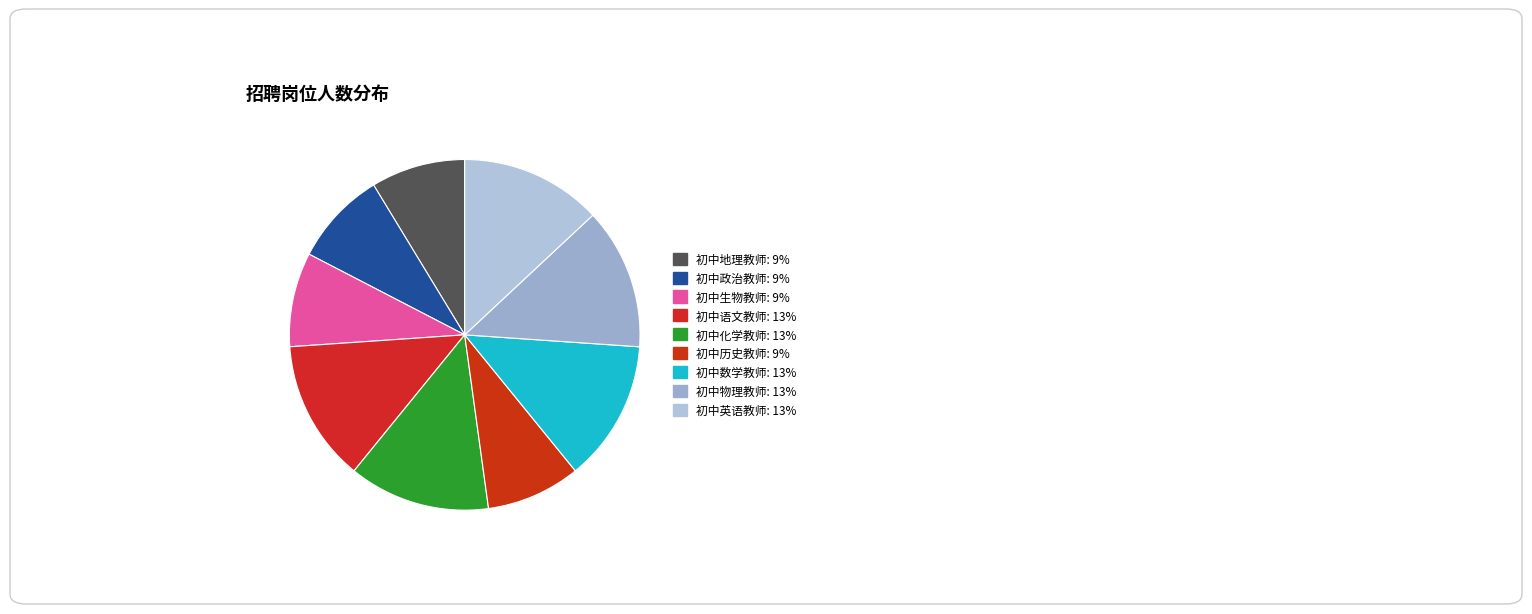

Is there any slice that represents more than half of the pie?

No